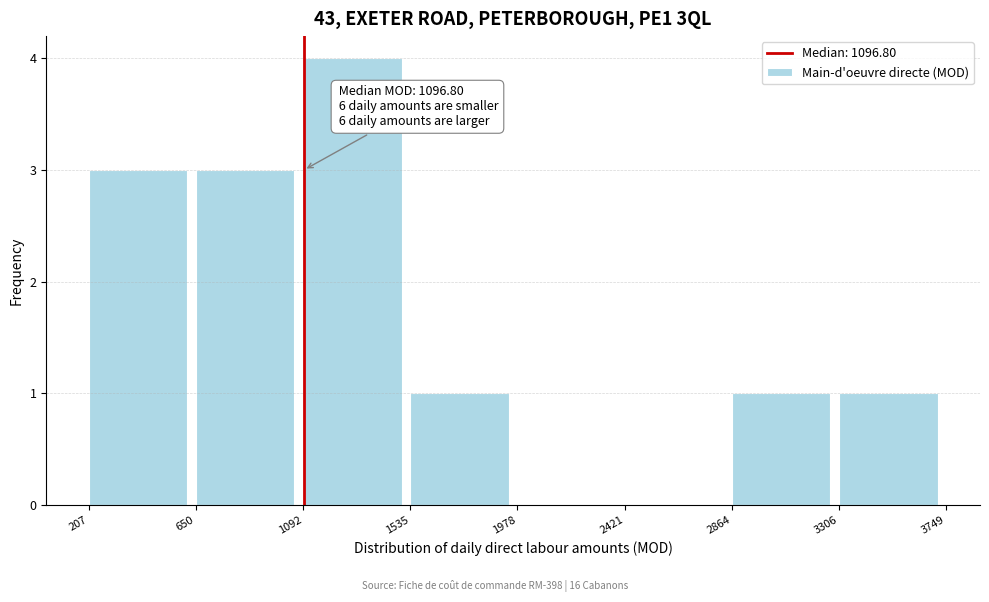

Over which range of the x-axis is the bar tallest?

1092 to 1535